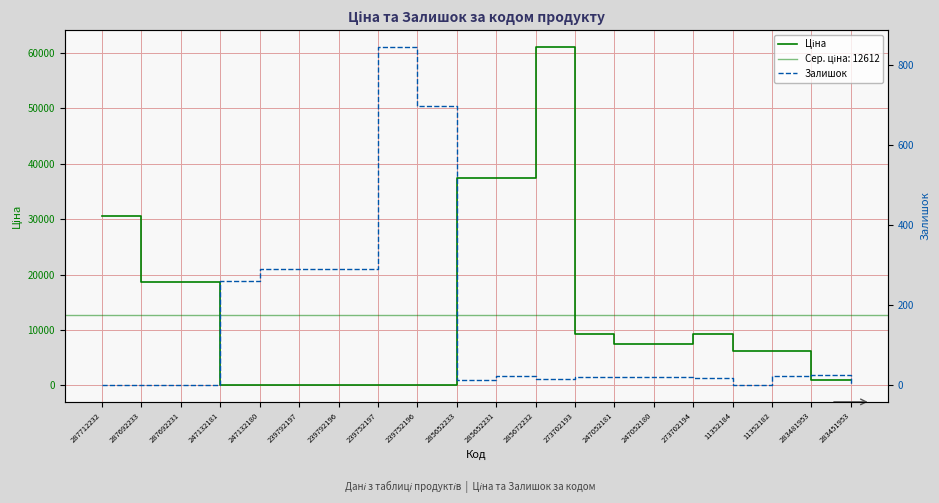

At how many categories does at least one series exceed 32907?

3